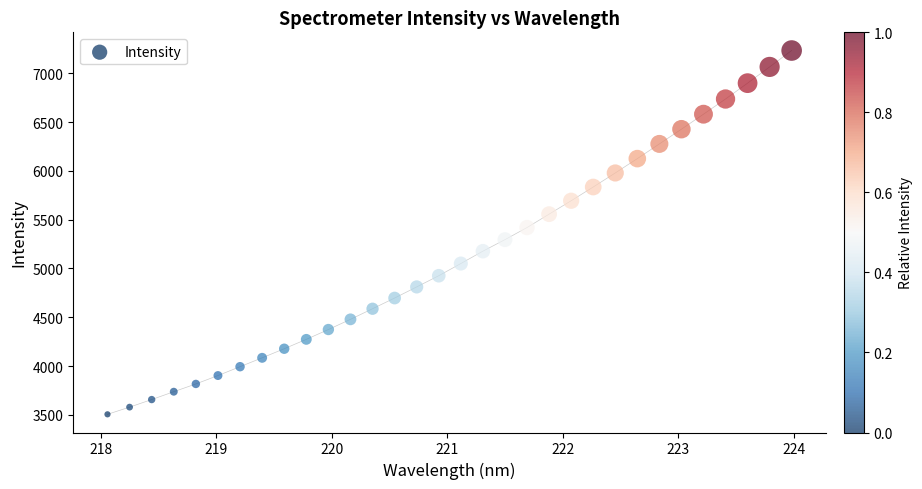

What is the range of X values (max minus min)?

5.9